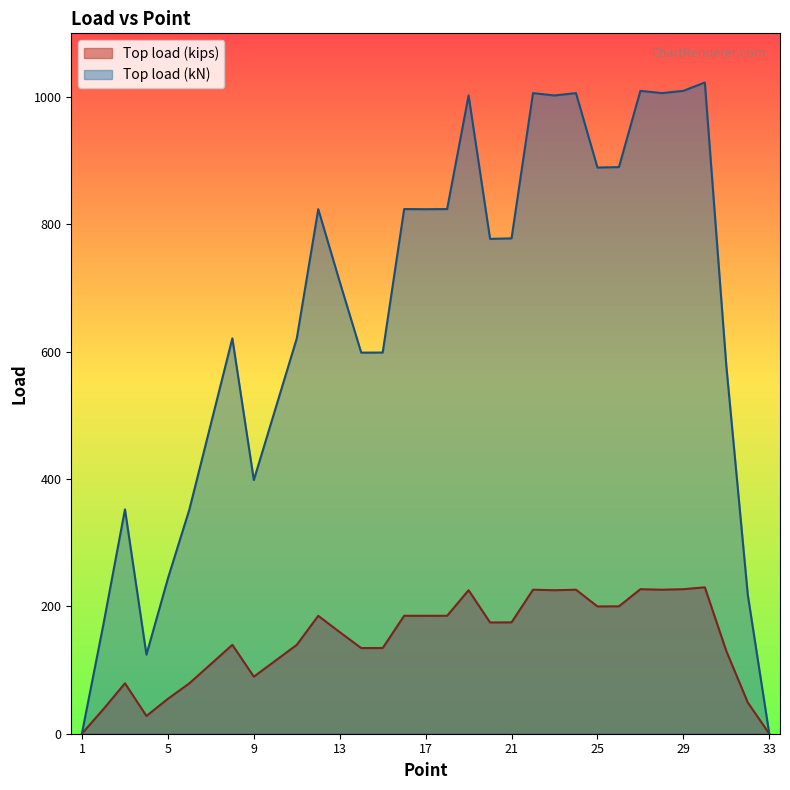

At which label is Top load (kN) closest to 511?

10